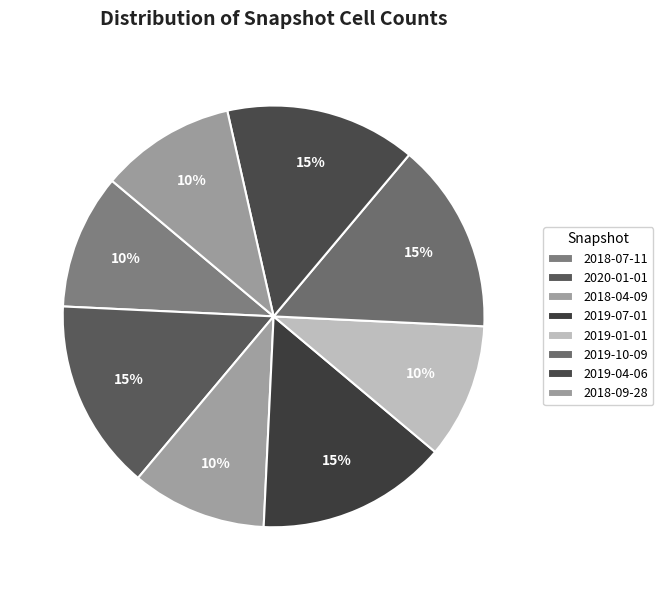

Which category has the smallest portion of the pie?

2018-07-11